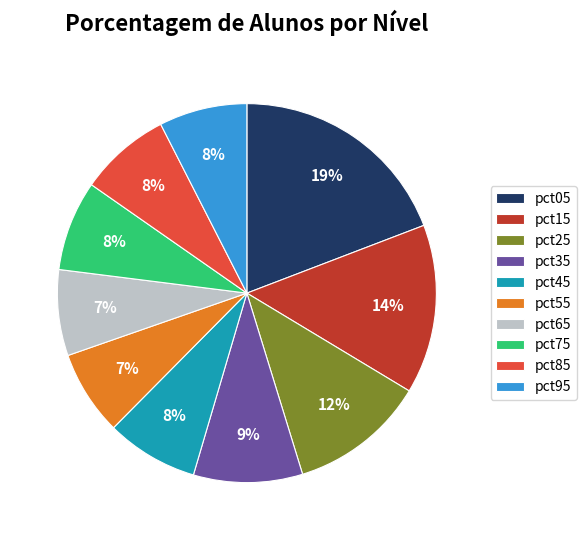

Is there a majority slice in this chart?

No